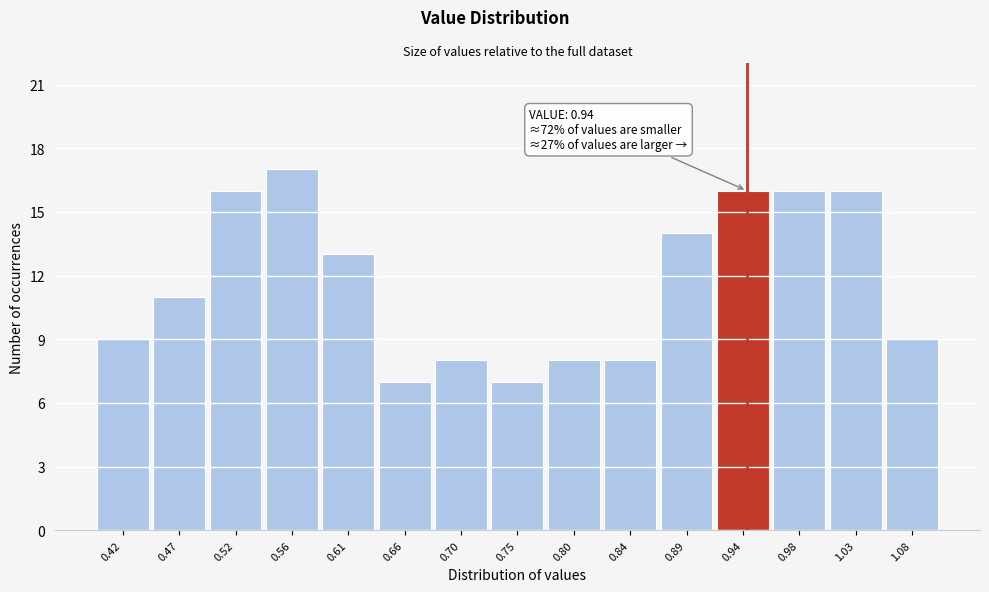

Which range on the x-axis has the tallest bar?

0.540 to 0.585